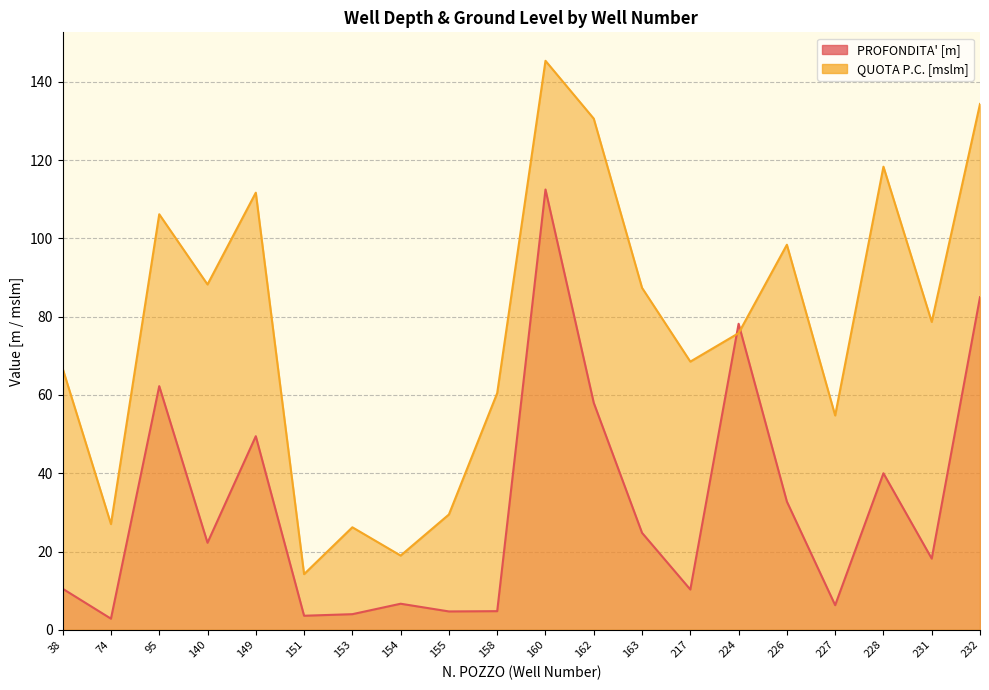

How many categories are shown in the chart?

20